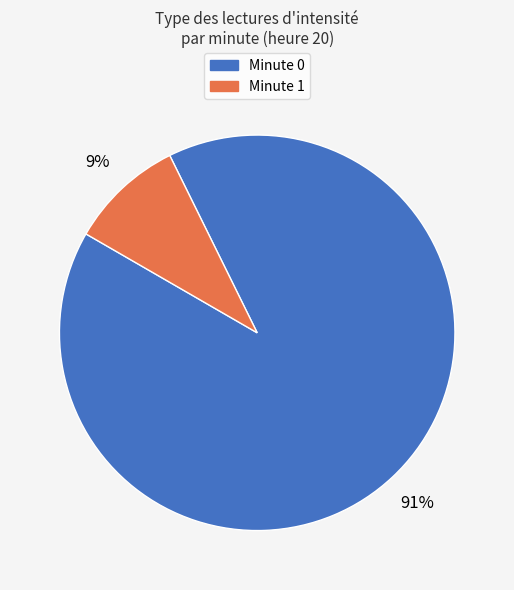

Is there any slice that represents more than half of the pie?

Yes